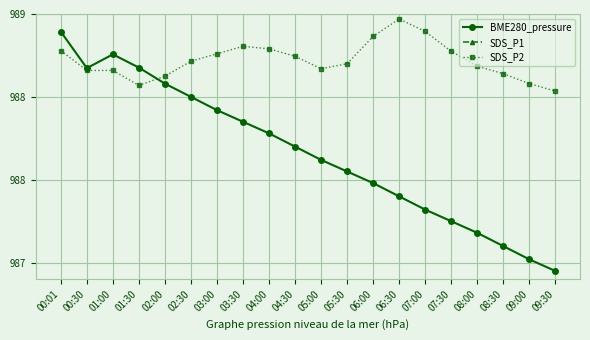

True or false: SDS_P1 and SDS_P2 intersect in this chart.

False